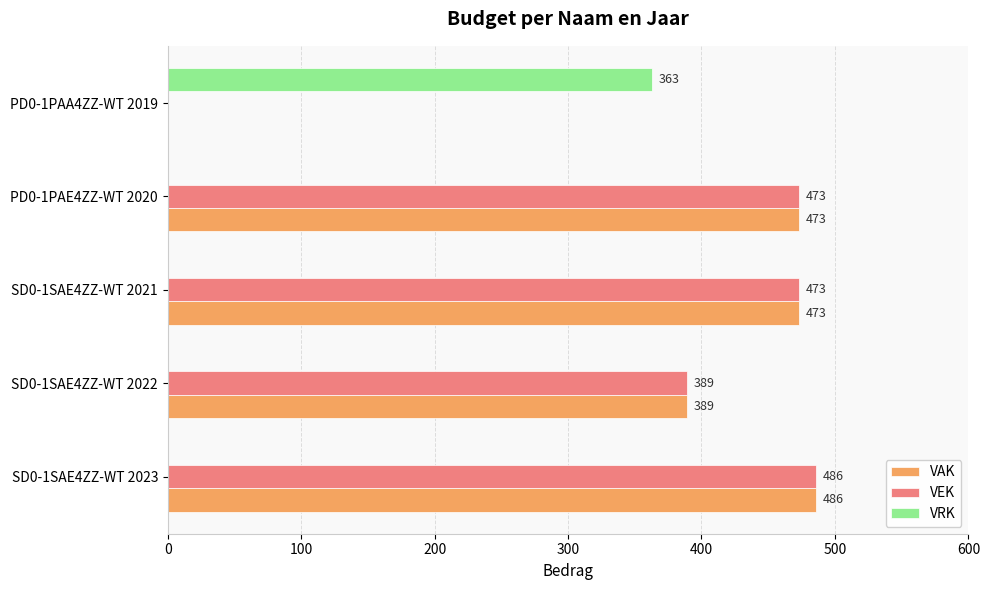

Count the number of data series in this chart.

3